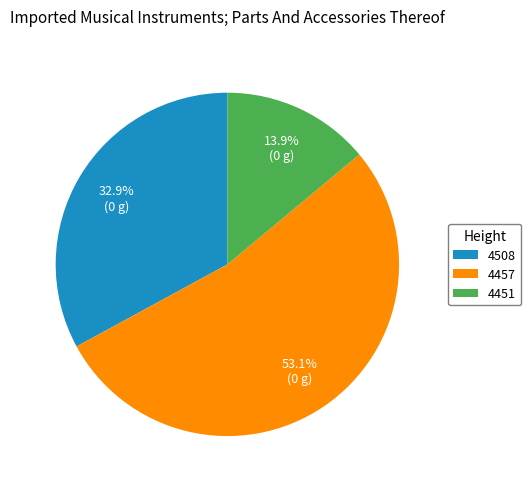

Count the number of slices in the pie.

3